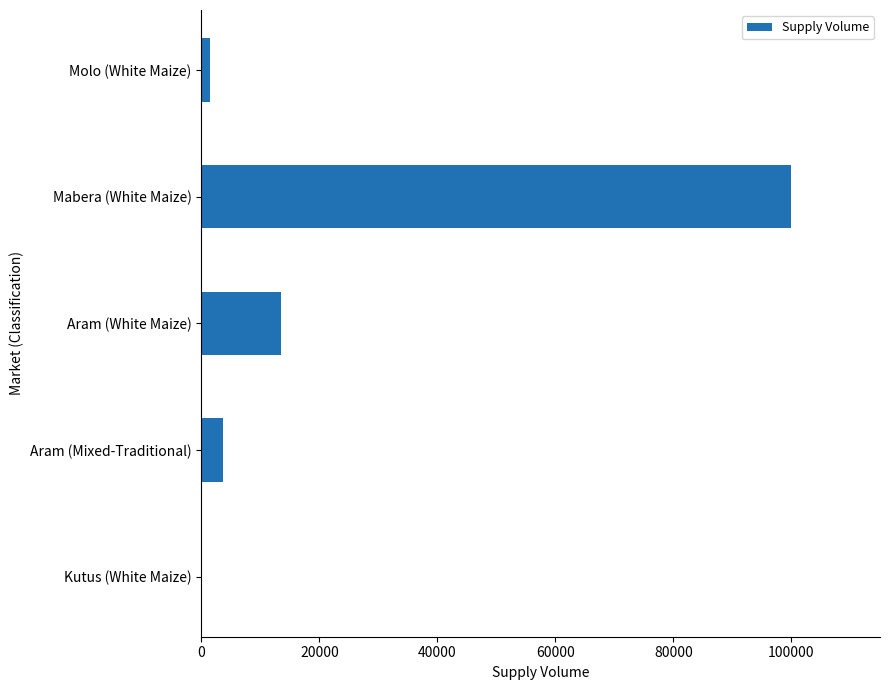

At which category does the chart reach its peak across all series?

Mabera (White Maize)